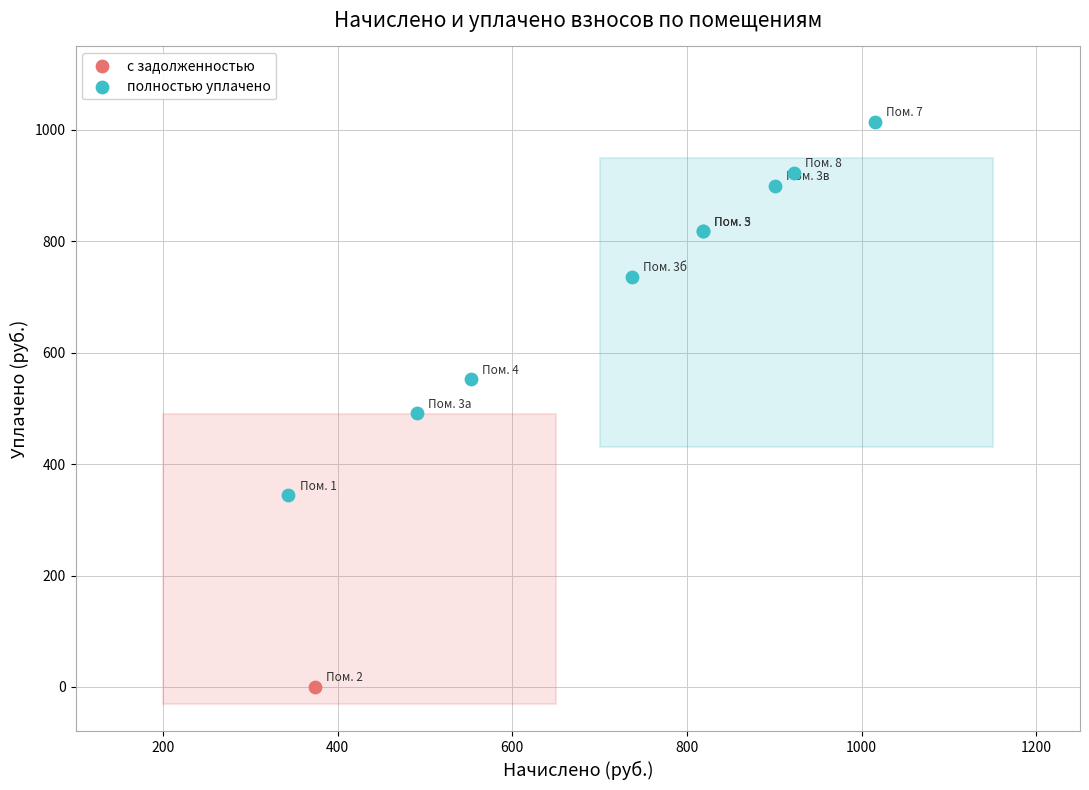

What are all the series names shown in the legend?

с задолженностью, полностью уплачено